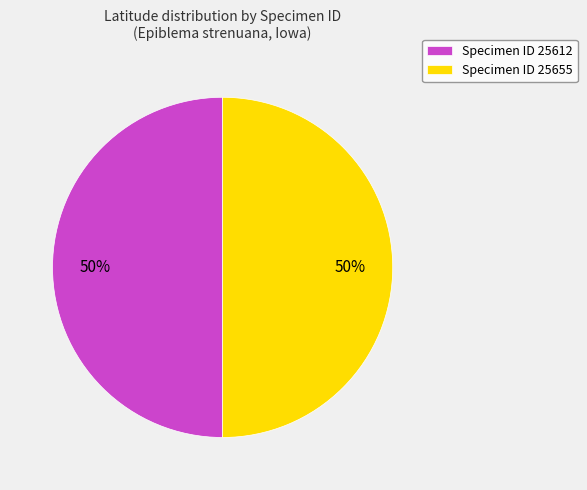

To the nearest percent, what is the average slice percentage?

50%